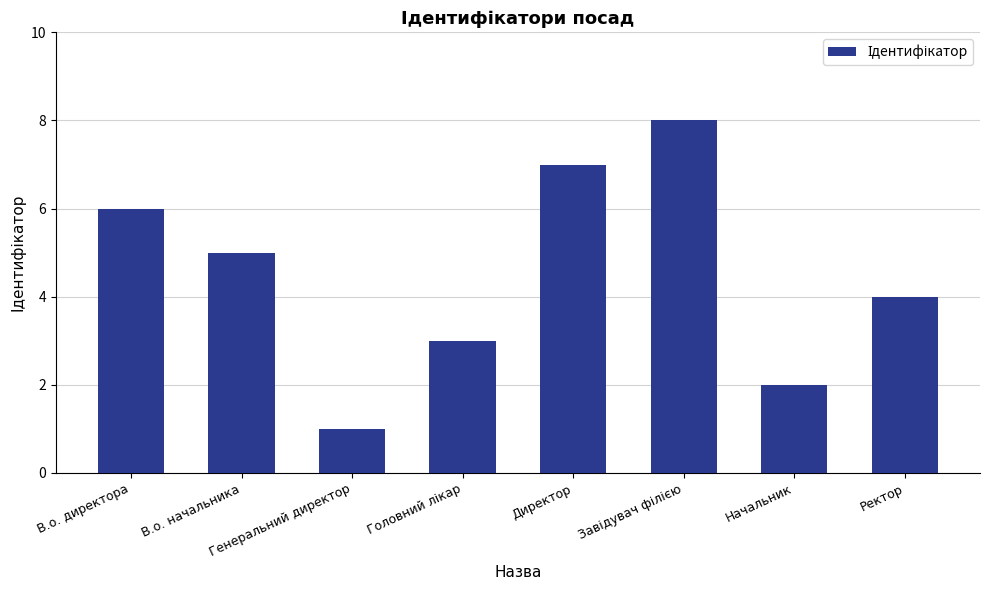

How many data points are less than 5?

4